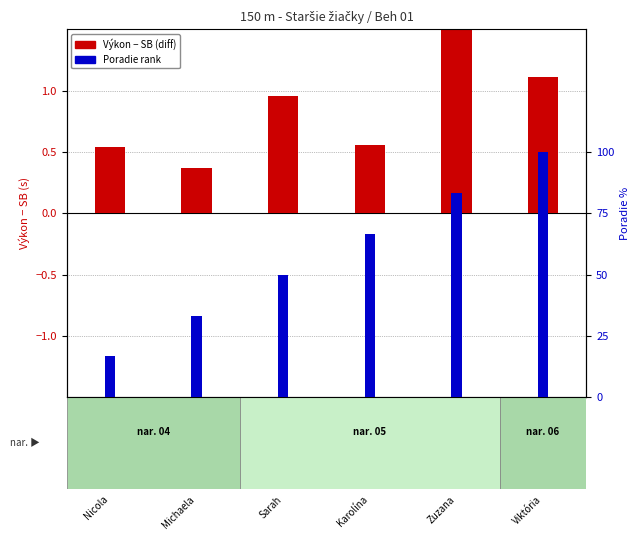

What is the total value across all series at Sarah?

1.5